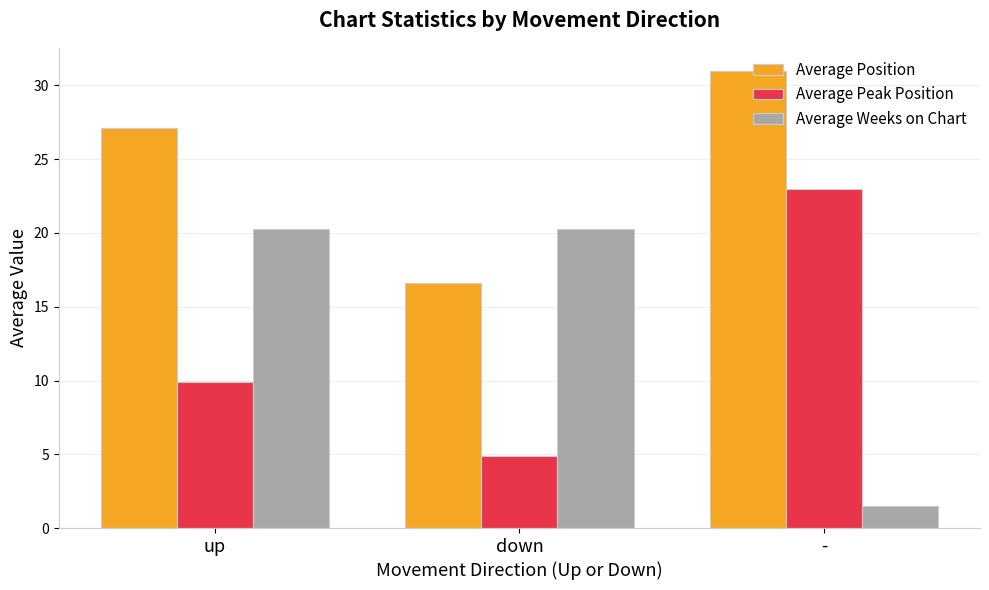

What is the label of the 3rd bar from the left?

-